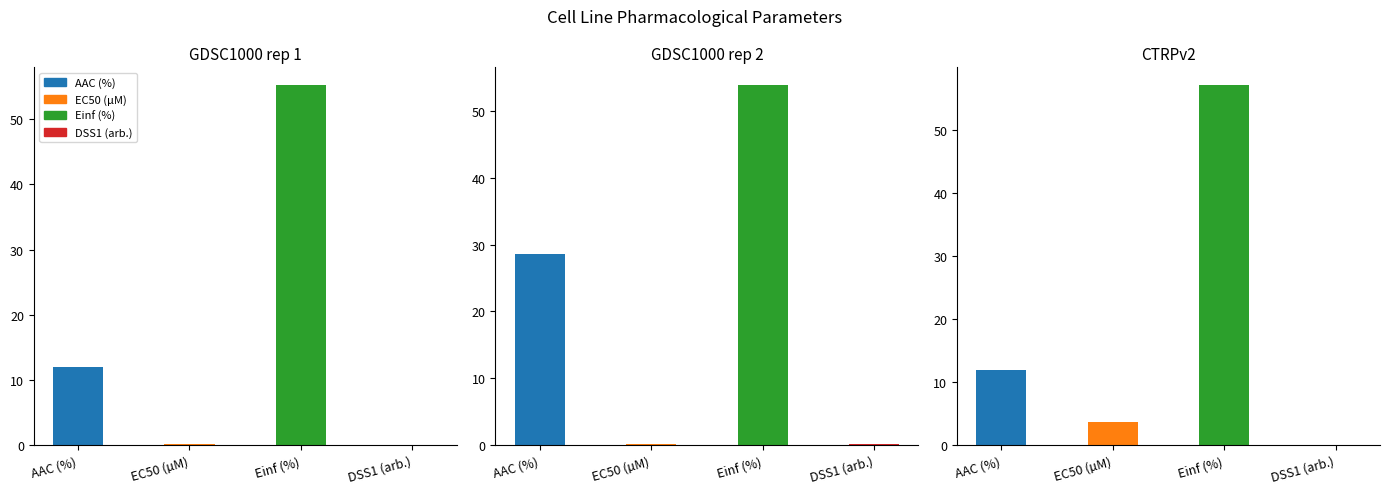

What is the spread (max minus min) of values at GDSC1000 rep 1?

55.1